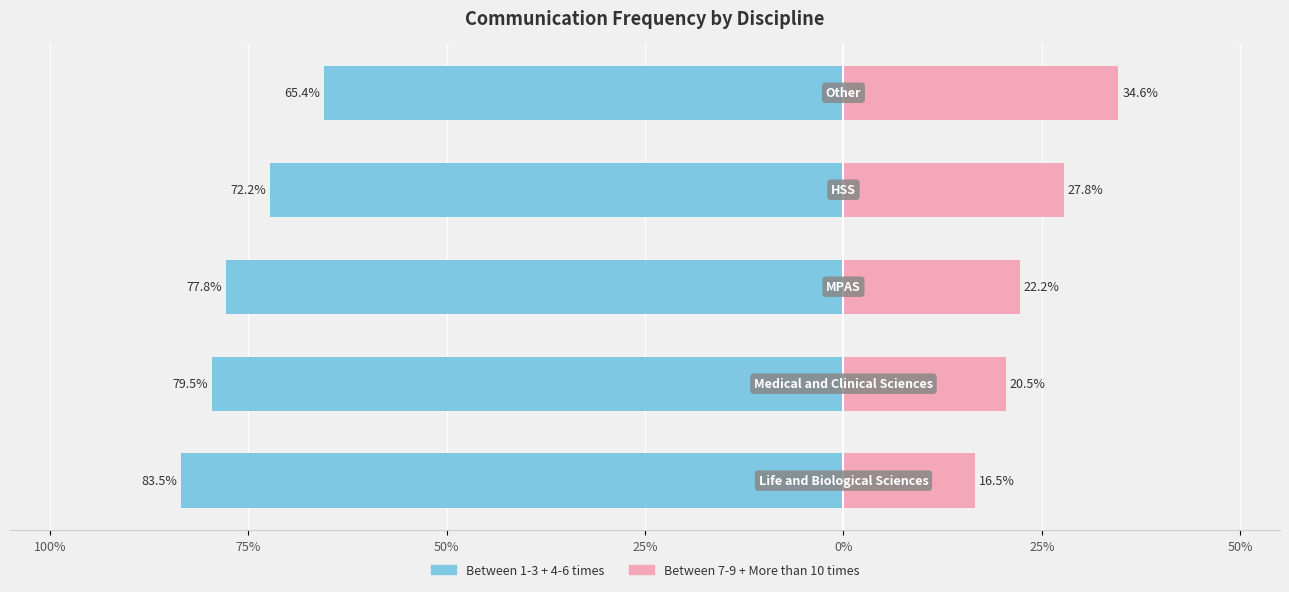

Reading left to right, what are all the values shown in this chart?

Between 1-3 + 4-6 times: 100%=-0.8	75%=-0.8	50%=-0.8	25%=-0.7	0%=-0.7
Between 7-9 + More than 10 times: 100%=0.2	75%=0.2	50%=0.2	25%=0.3	0%=0.3